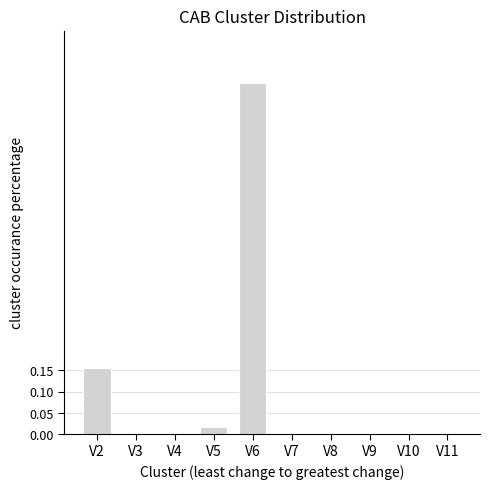

How many categories are shown in the chart?

10